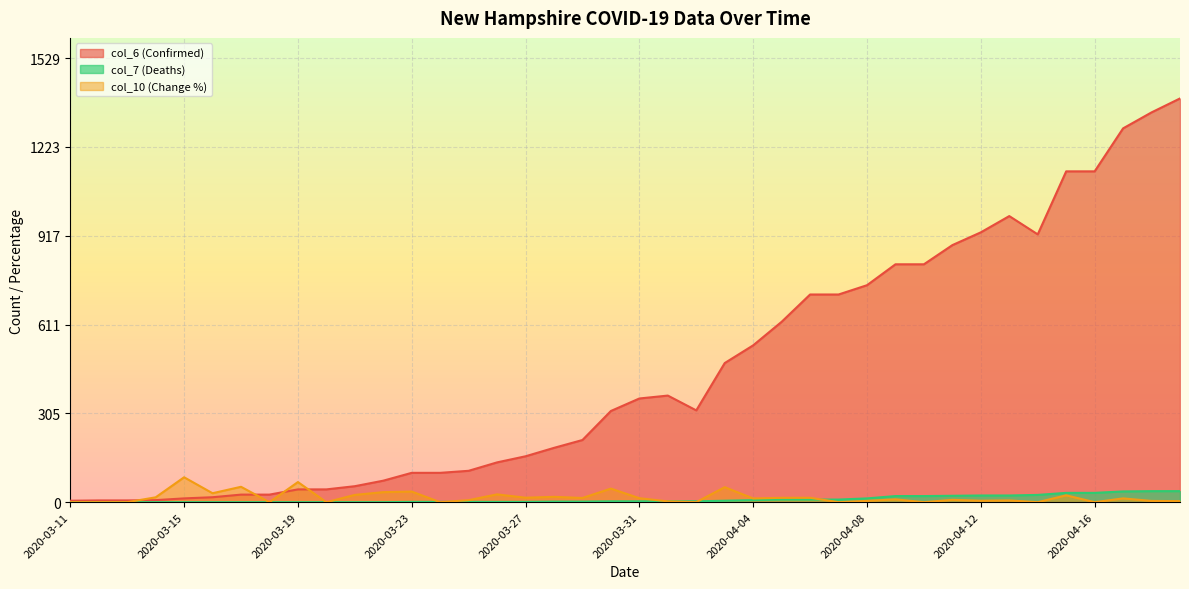

Which label corresponds to the largest value in the chart?

2020-04-19